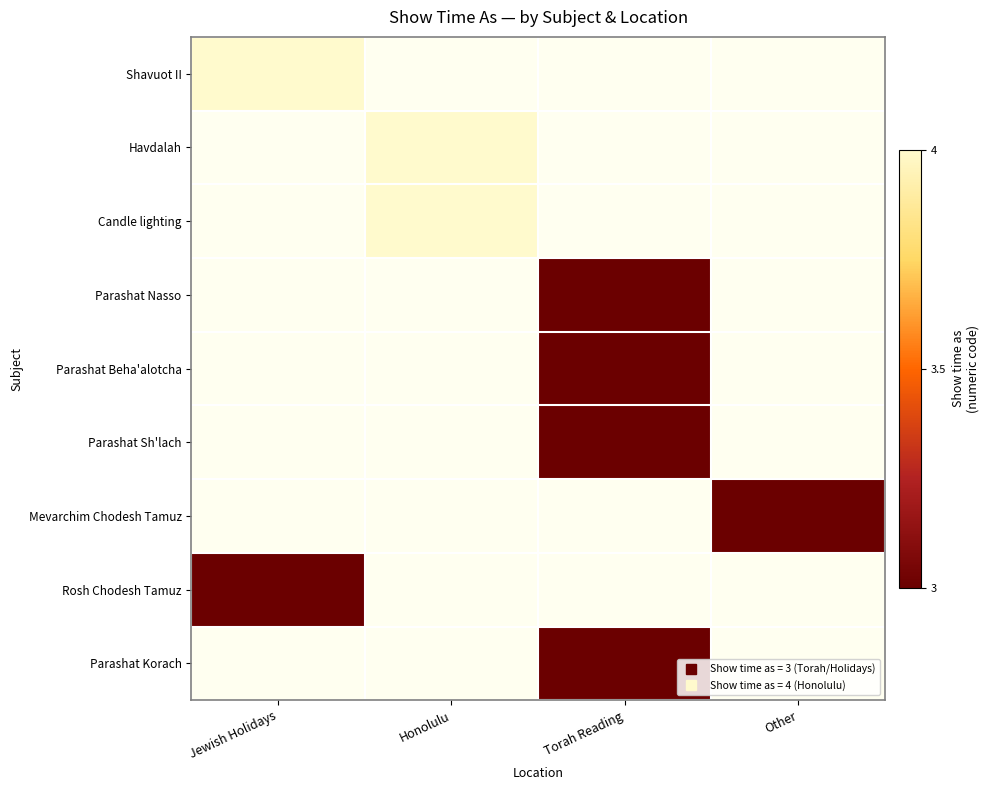

Which label corresponds to the smallest value in the chart?

Torah Reading